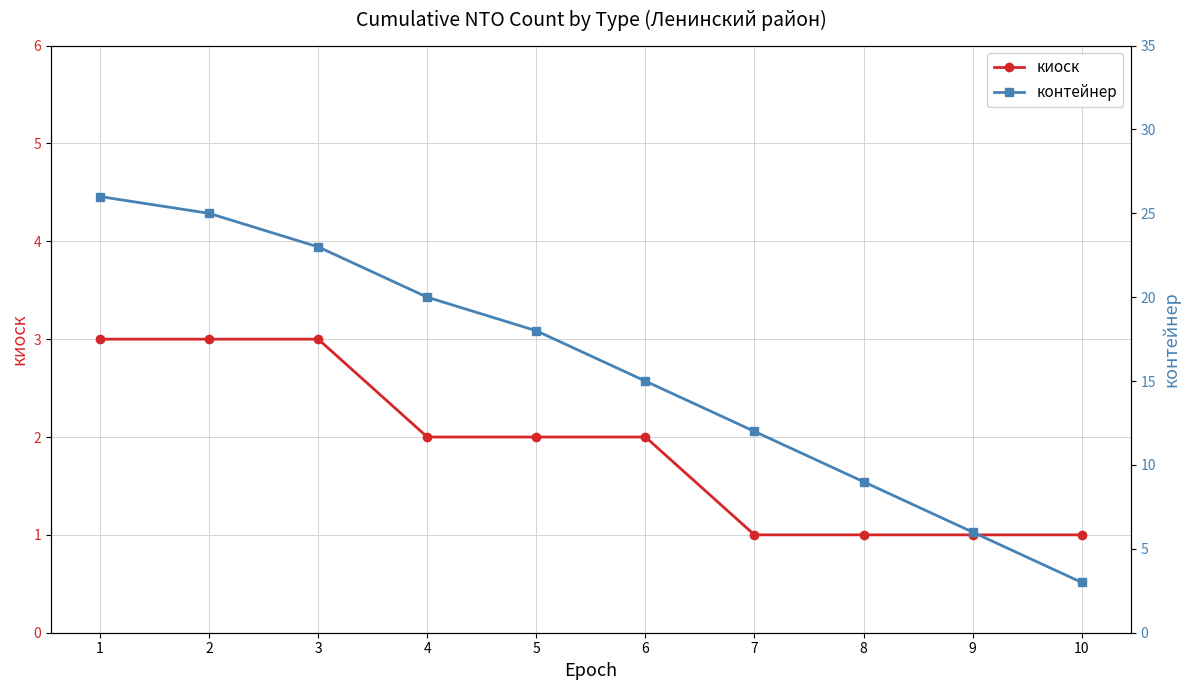

List the series in order of their overall mean, highest first.

контейнер, киоск